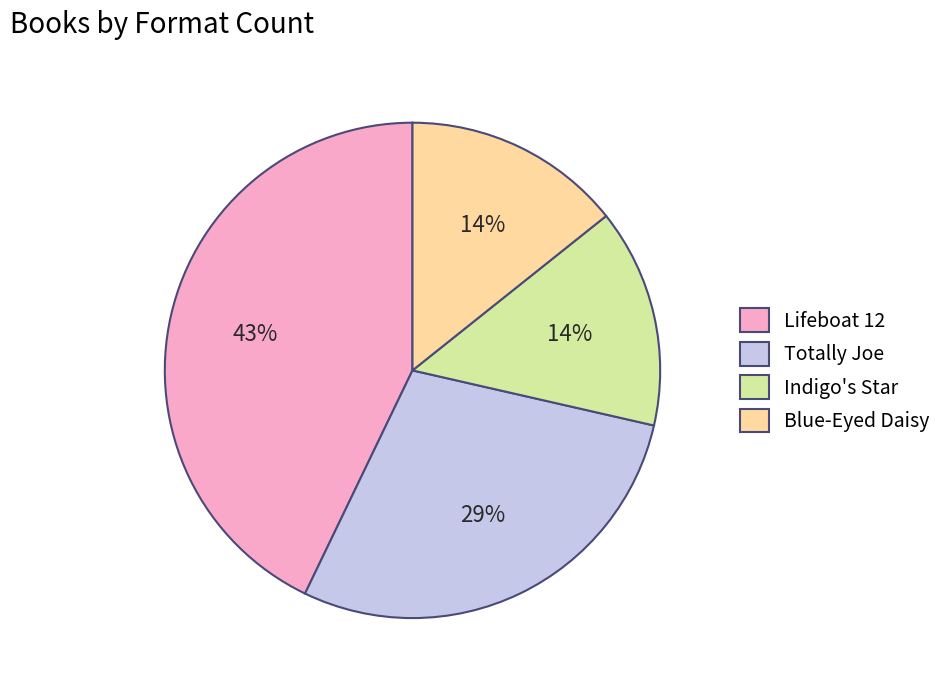

To the nearest percent, what is the combined percentage of Lifeboat 12 and Indigo's Star?

57%